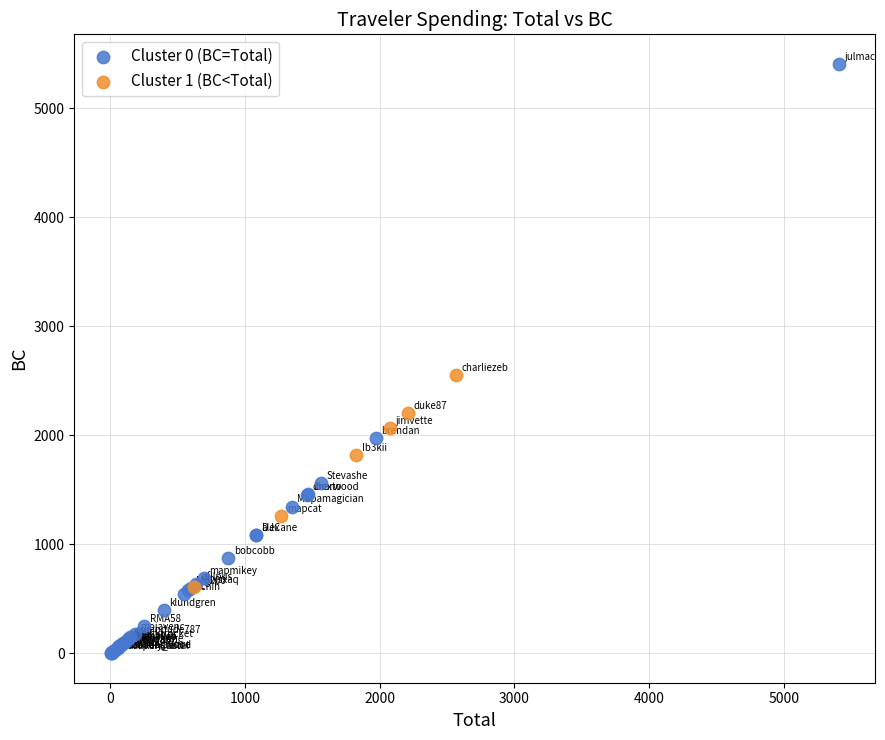

Which series has the largest Y range (max minus min)?

Cluster 0 (BC=Total)